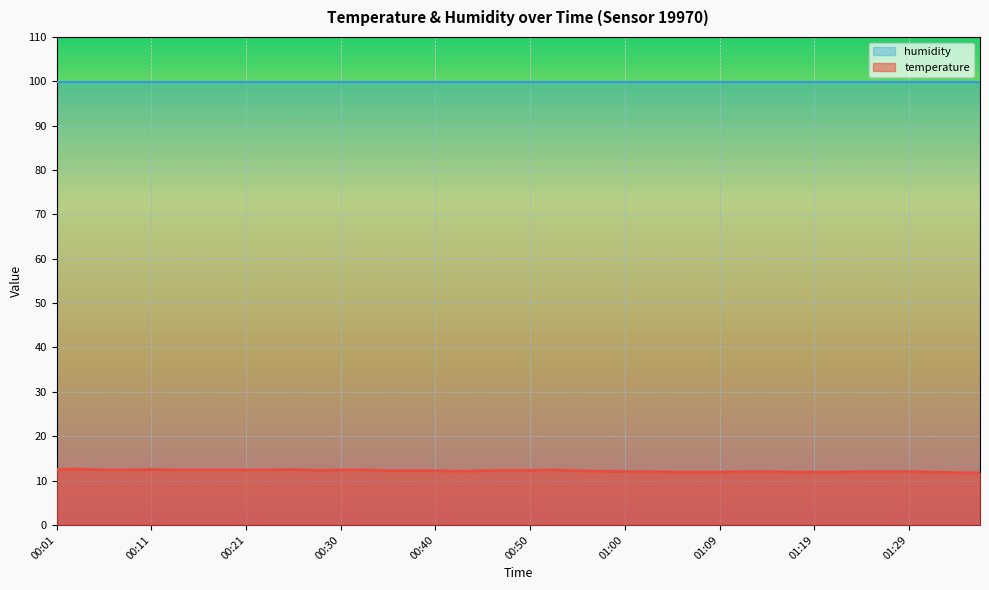

At which category does the data reach its first local peak?

00:03